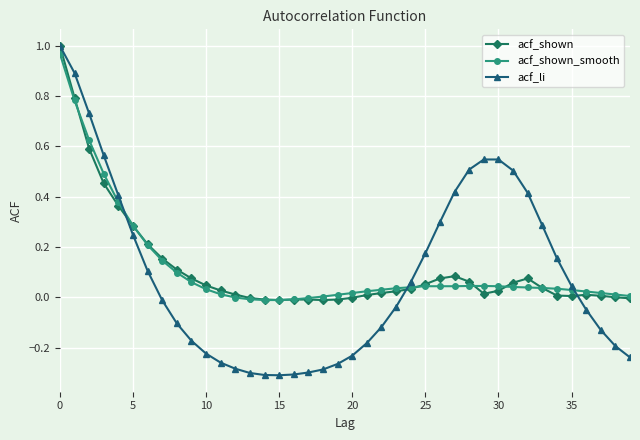

Which series has the widest spread of values?

acf_li